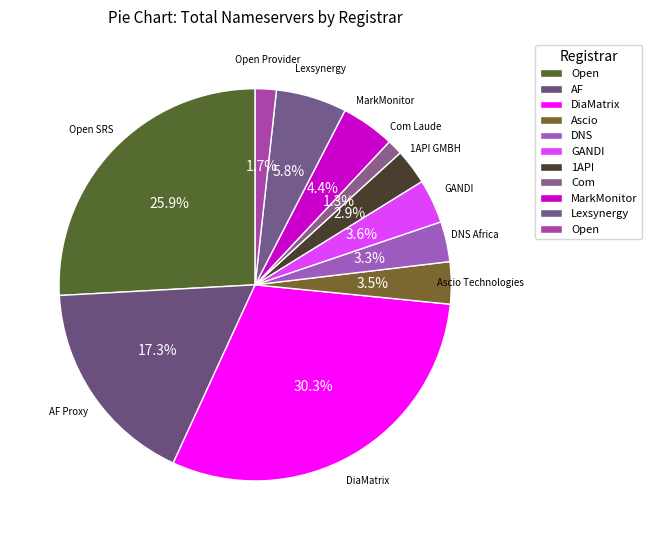

Does any single category account for the majority?

No